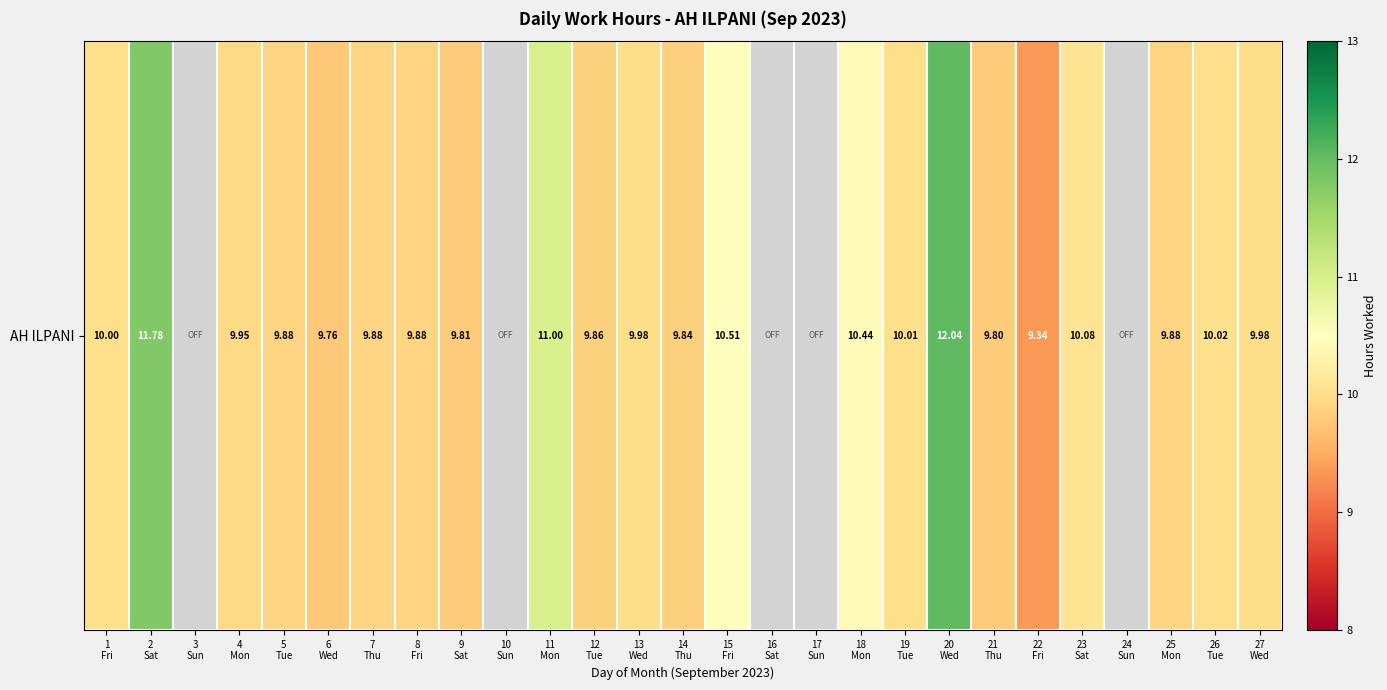

What is the greatest value displayed?

12.0